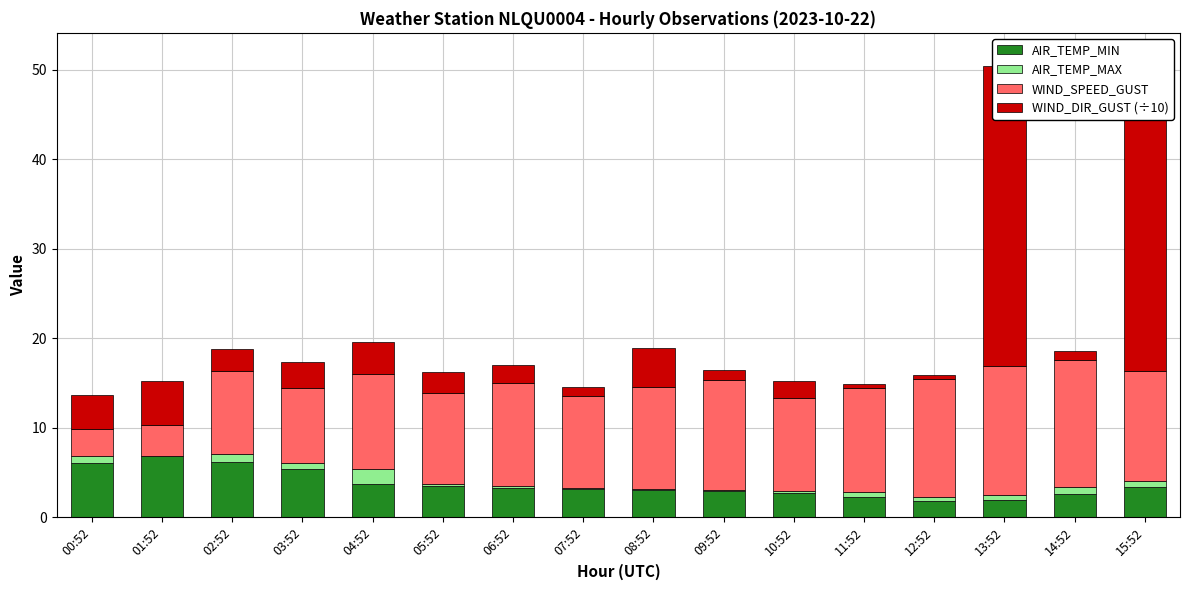

Count the number of data series in this chart.

4